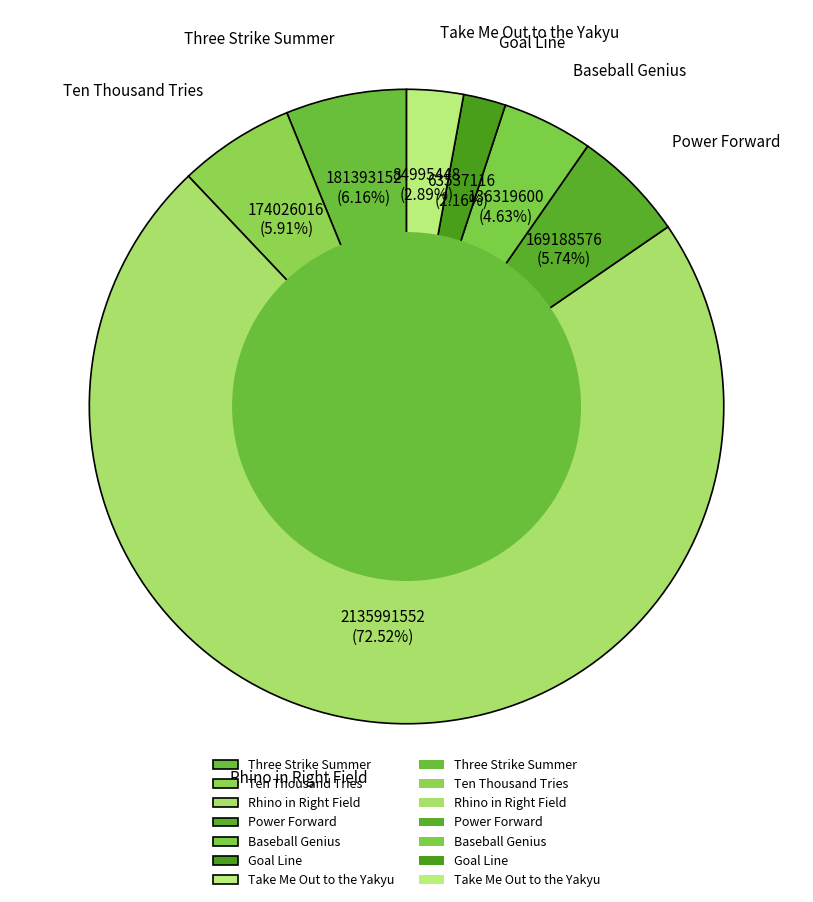

What percentage is the Three Strike Summer slice, to the nearest percent?

6%